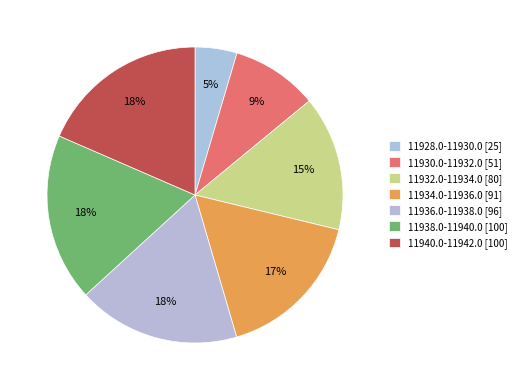

Which slice is the smallest?

11928.0-11930.0